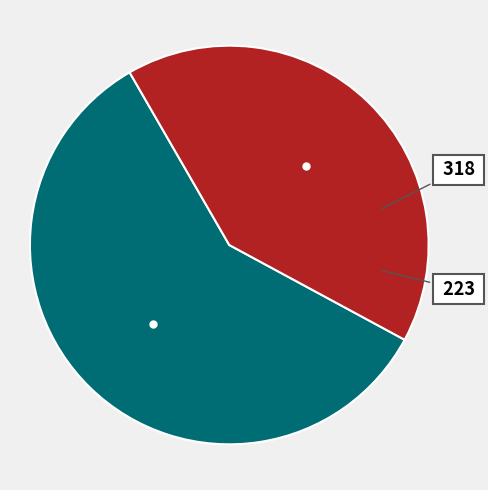

Is there a majority slice in this chart?

Yes